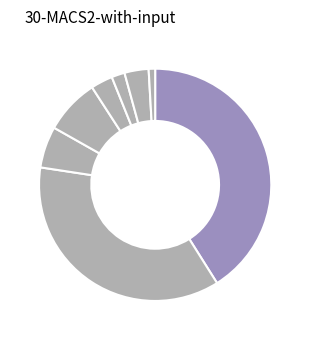

Count the number of slices in the pie.

8